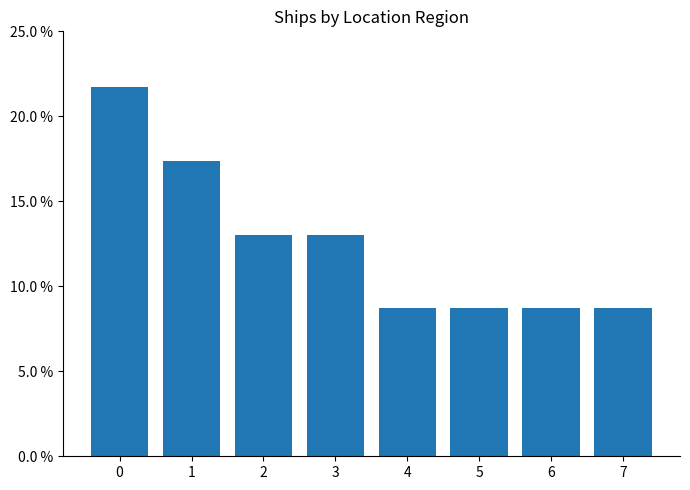

What is the smallest value displayed?

0.1